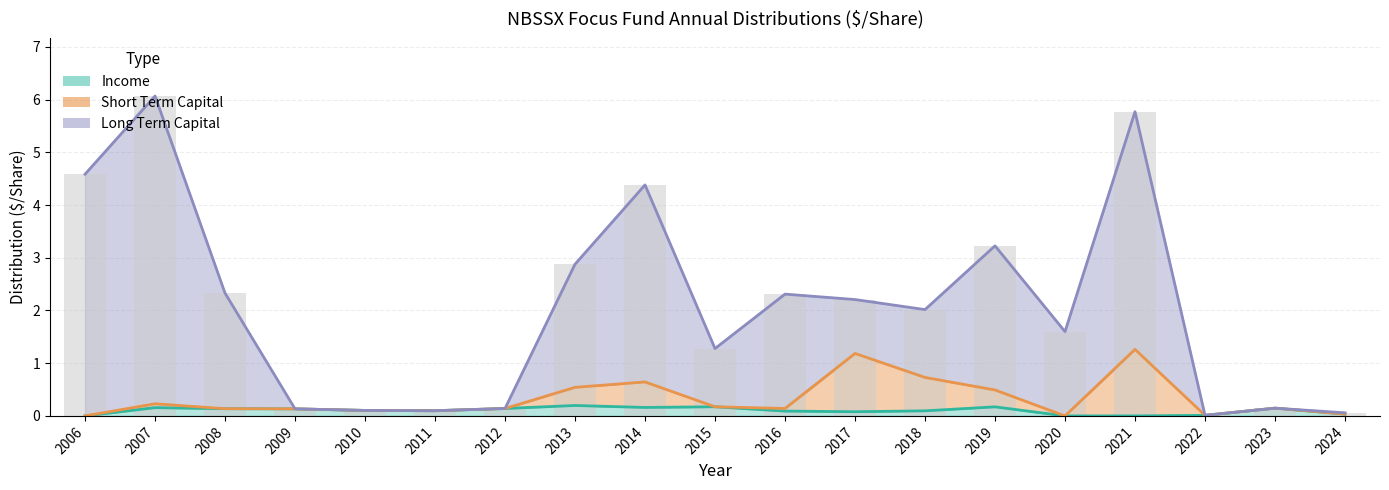

Does the chart contain stacked bars?

No